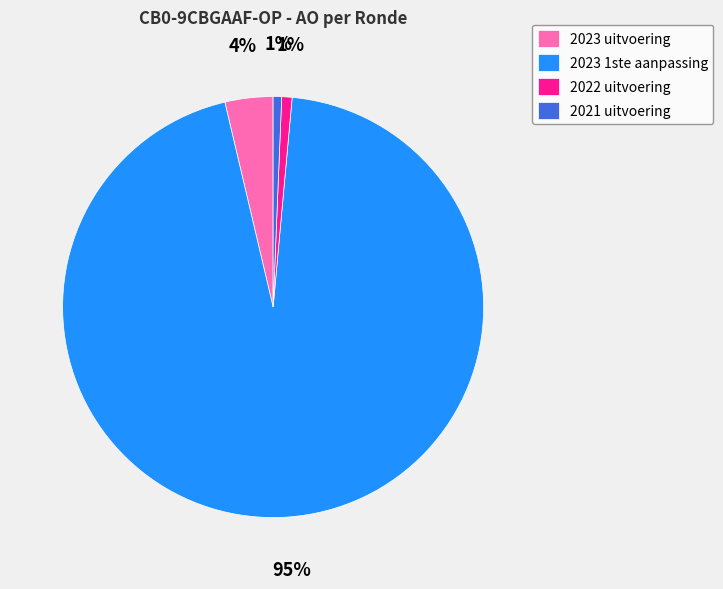

Between 2023 1ste aanpassing and 2021 uitvoering, which is larger?

2023 1ste aanpassing